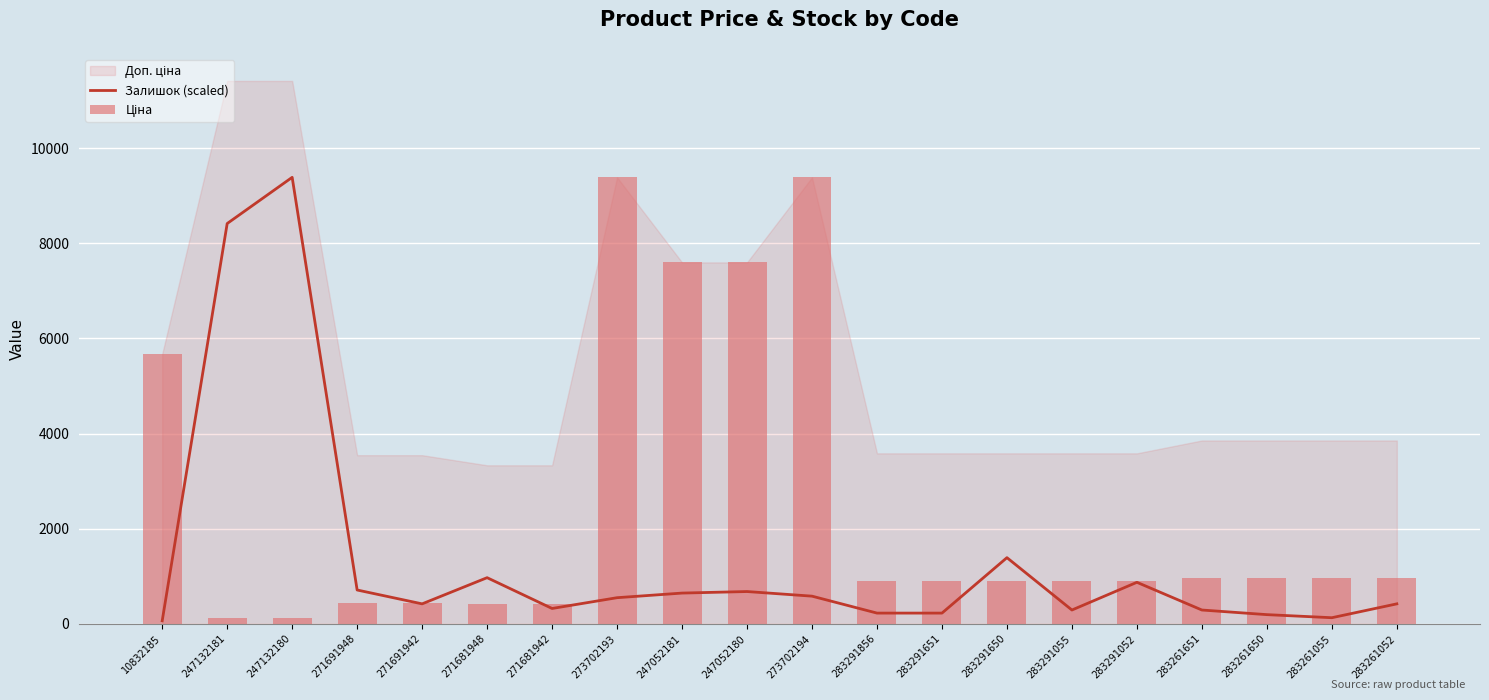

Is it true that Ціна equals 895.9 at 283291650?

True